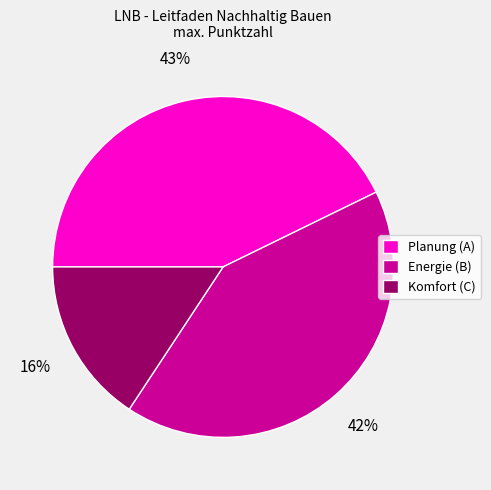

To the nearest percent, what is the difference between the Planung (A) and Komfort (C) slice percentages?

27%